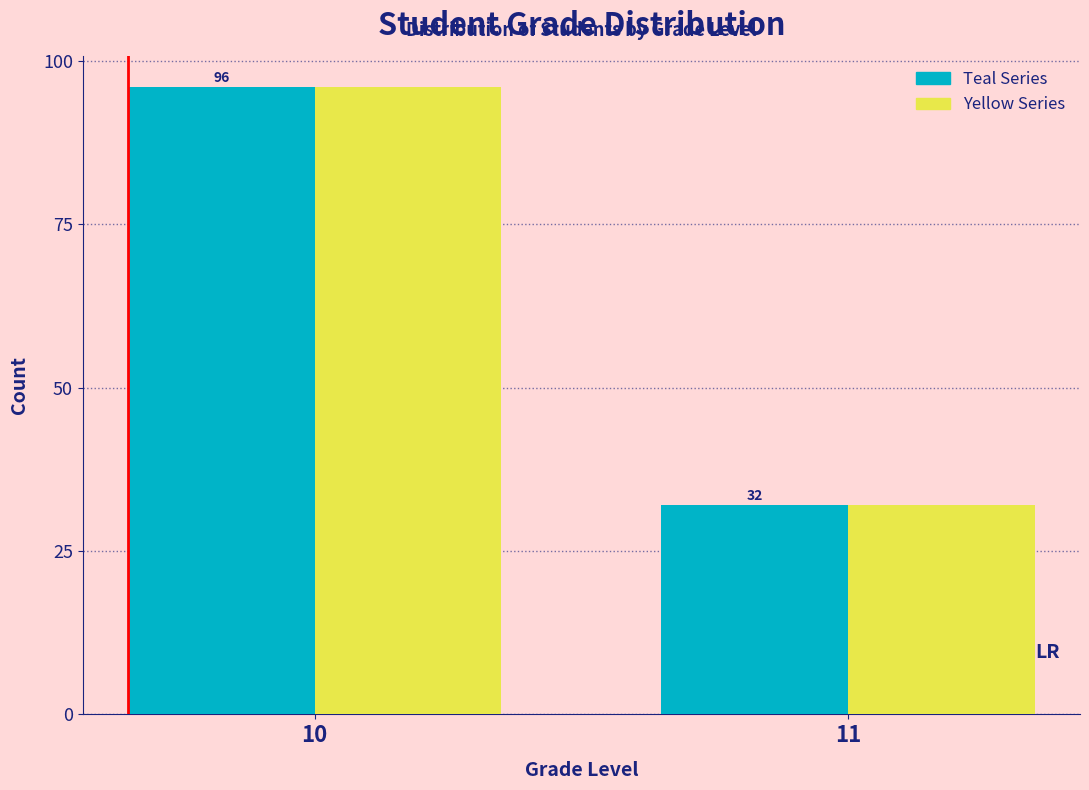

At which category is the sum across all series the highest?

10